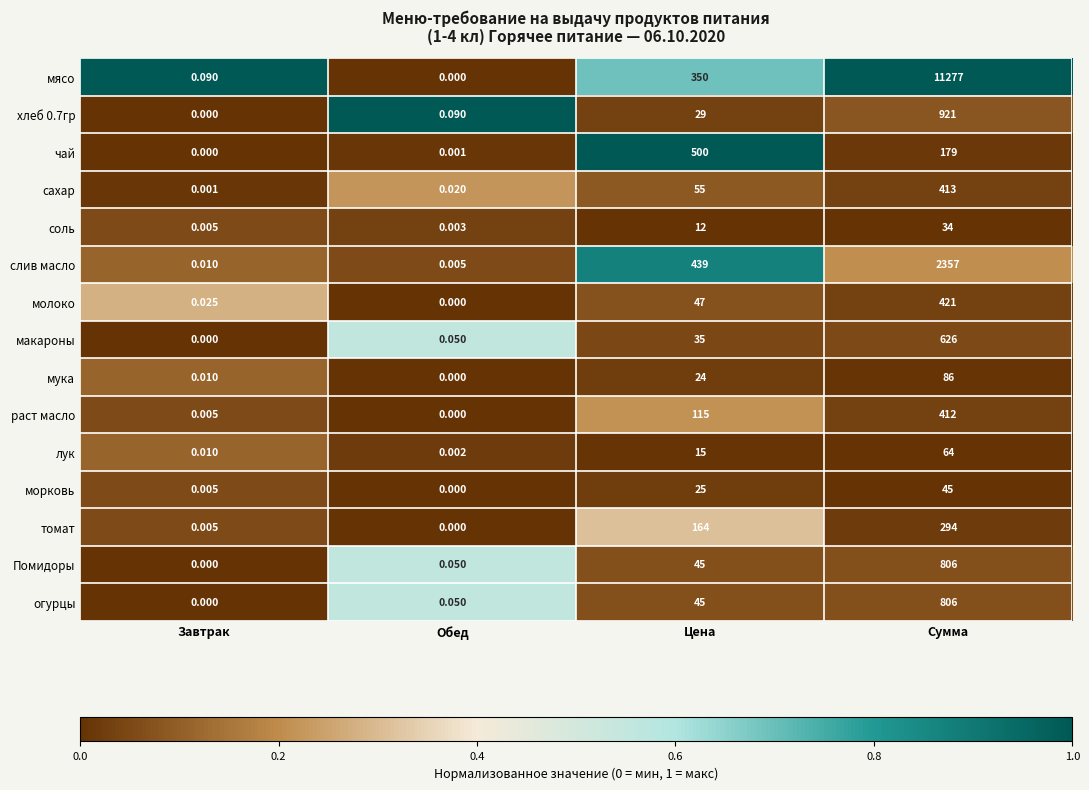

Which category has the highest value in the раст масло series?

Сумма